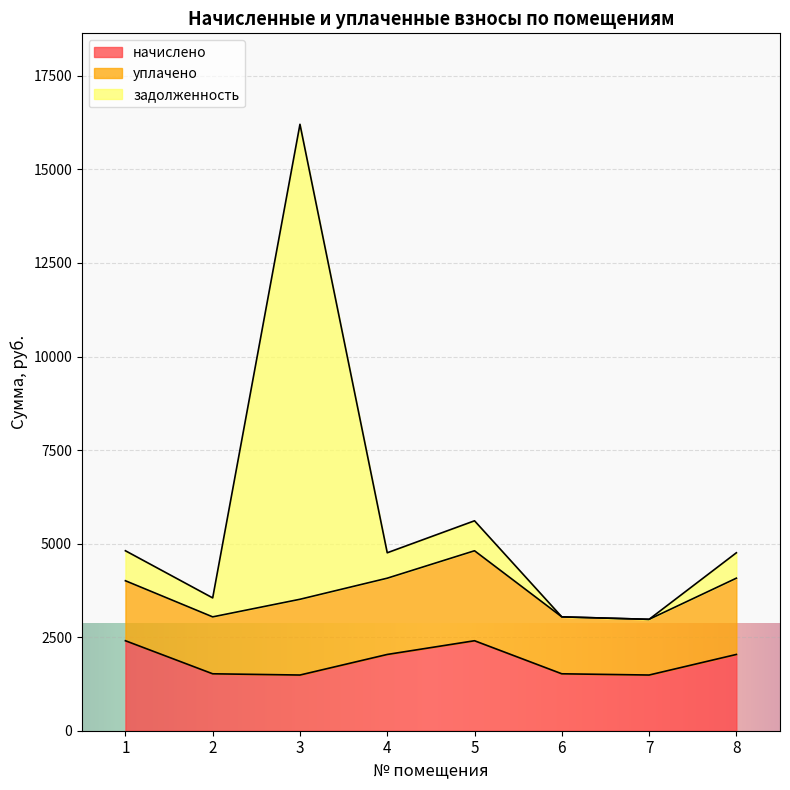

Between 3 and 7, which is larger?

3